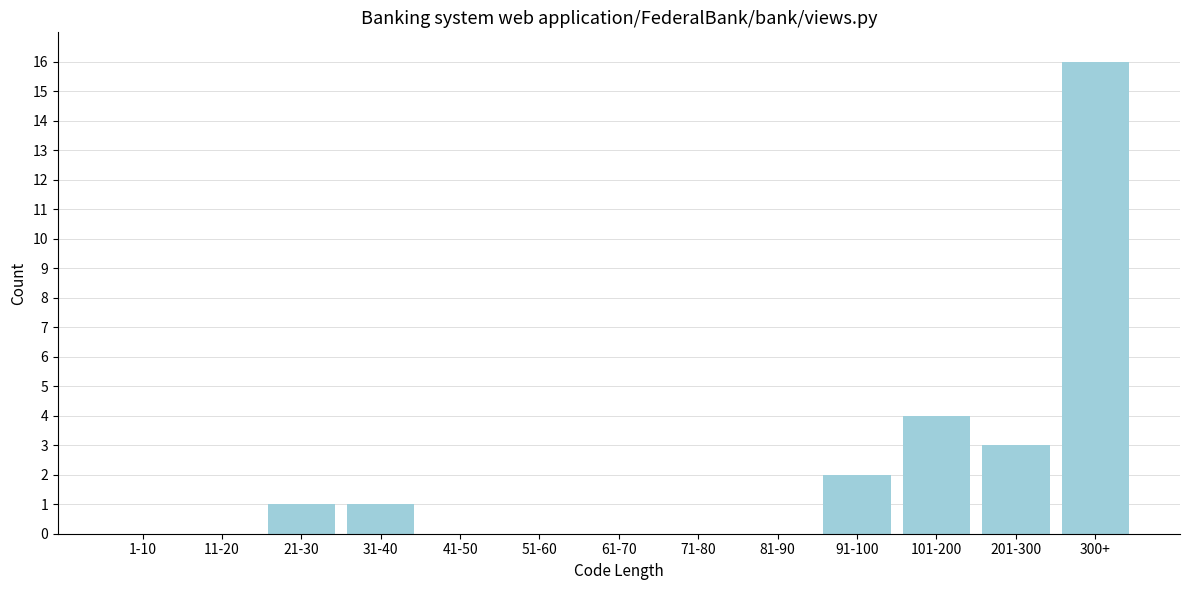

Reading right to left, list all the values displayed in this chart.

300+=16	201-300=3	101-200=4	91-100=2	81-90=0	71-80=0	61-70=0	51-60=0	41-50=0	31-40=1	21-30=1	11-20=0	1-10=0